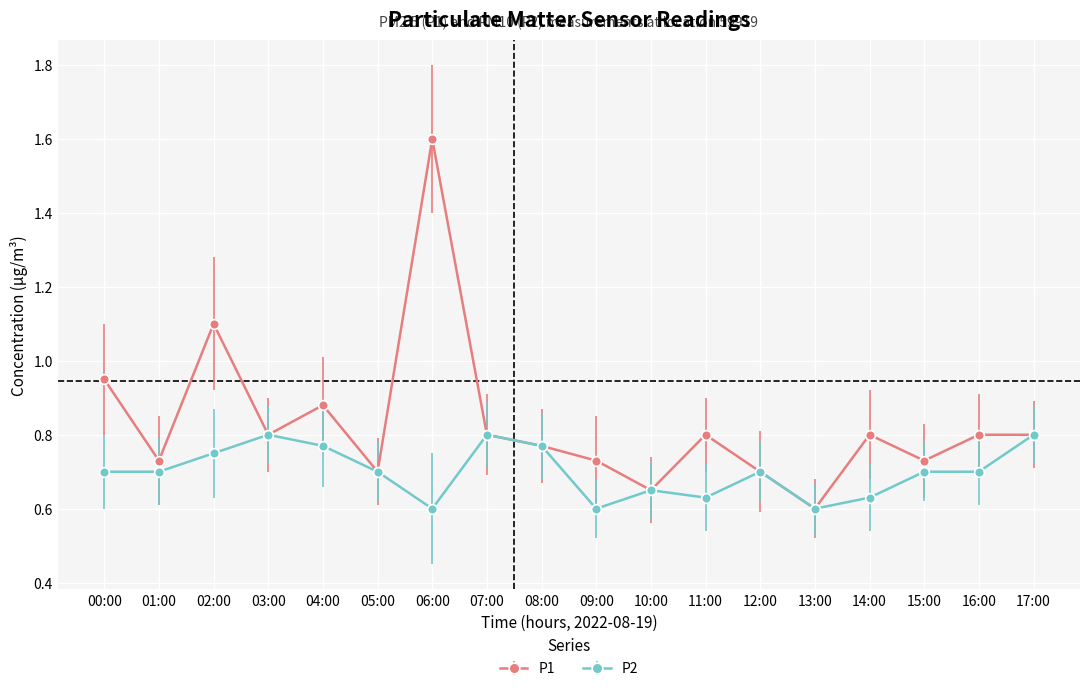

True or false: P1 has more than 2 interior local peaks.

True